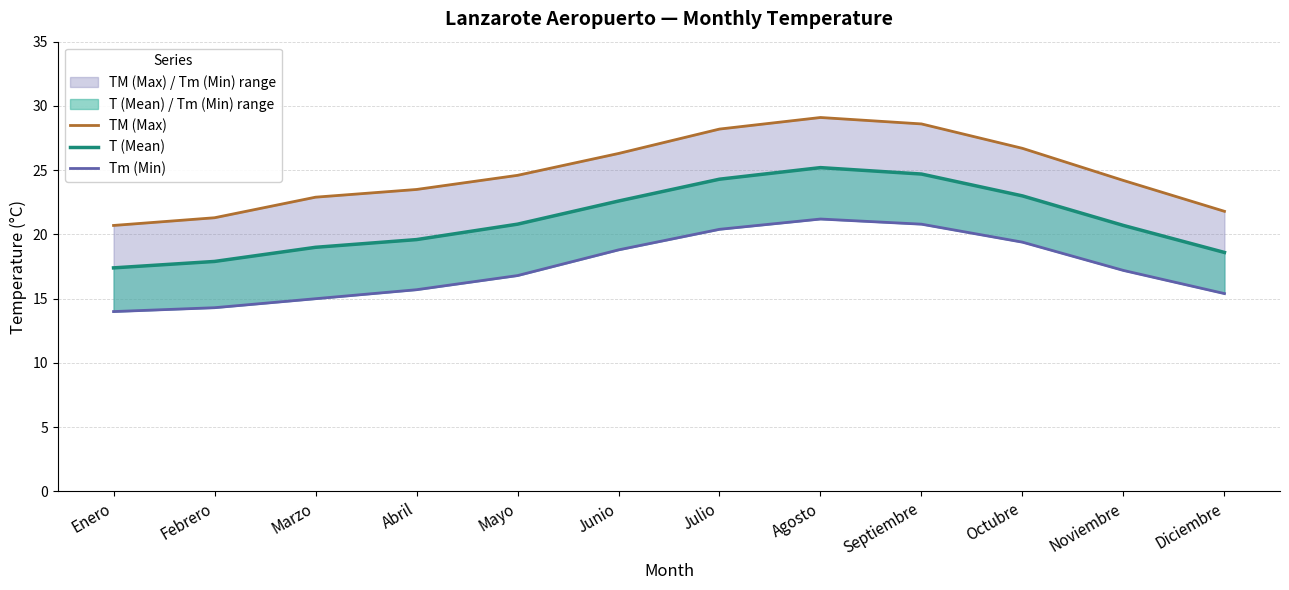

Reading right to left, list all the values displayed in this chart.

TM (Max): Diciembre=21.8	Noviembre=24.2	Octubre=26.7	Septiembre=28.6	Agosto=29.1	Julio=28.2	Junio=26.3	Mayo=24.6	Abril=23.5	Marzo=22.9	Febrero=21.3	Enero=20.7
T (Mean): Diciembre=18.6	Noviembre=20.7	Octubre=23.0	Septiembre=24.7	Agosto=25.2	Julio=24.3	Junio=22.6	Mayo=20.8	Abril=19.6	Marzo=19.0	Febrero=17.9	Enero=17.4
Tm (Min): Diciembre=15.4	Noviembre=17.2	Octubre=19.4	Septiembre=20.8	Agosto=21.2	Julio=20.4	Junio=18.8	Mayo=16.8	Abril=15.7	Marzo=15.0	Febrero=14.3	Enero=14.0